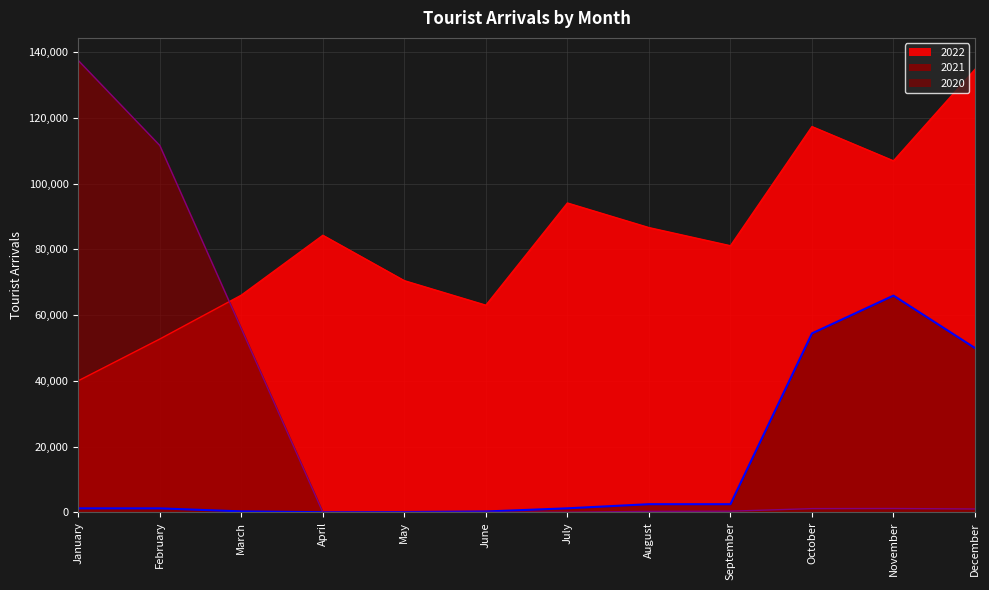

What is the difference between the second highest and second lowest values in the 2020 series?

111550